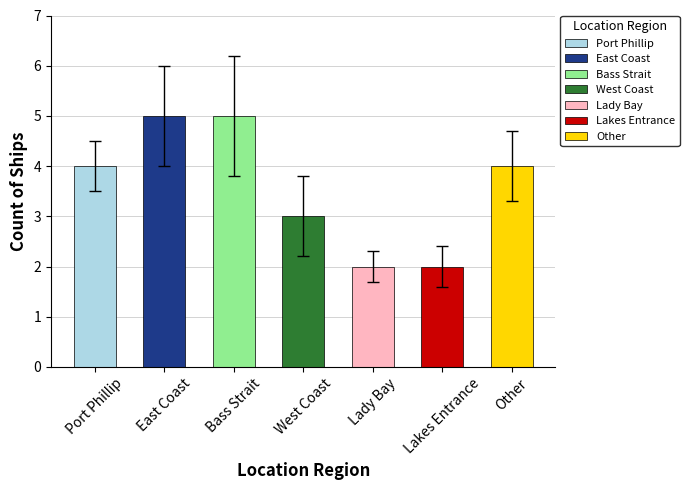

What is the difference between the values at Bass Strait and Other?

1